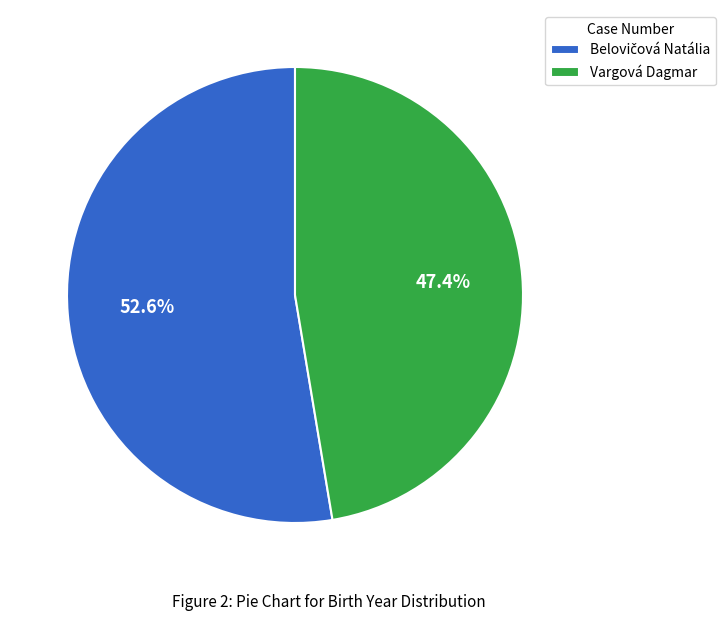

Which category has the smallest portion of the pie?

Vargová Dagmar